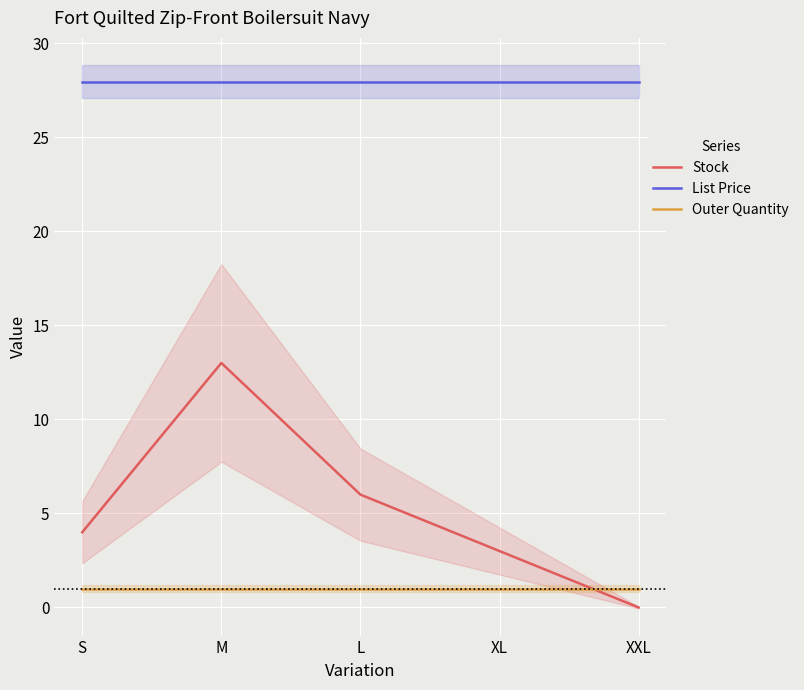

How many series are shown in this chart?

3